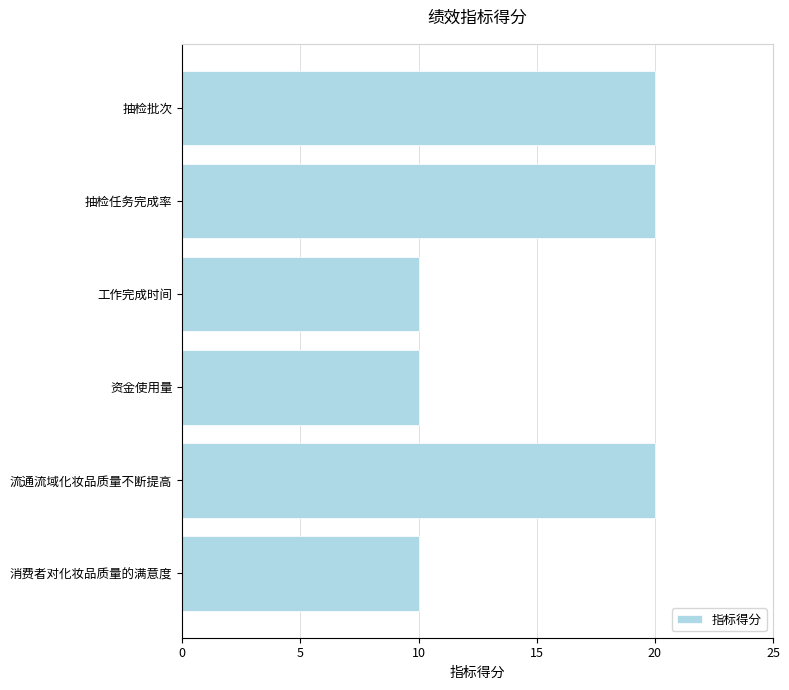

What is the label of the 4th bar from the top?

资金使用量